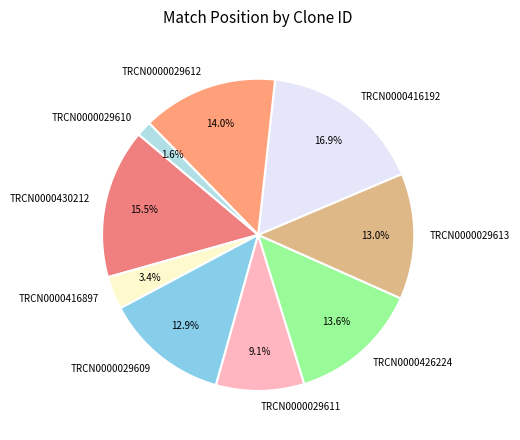

To the nearest percent, what is the average slice percentage?

11%